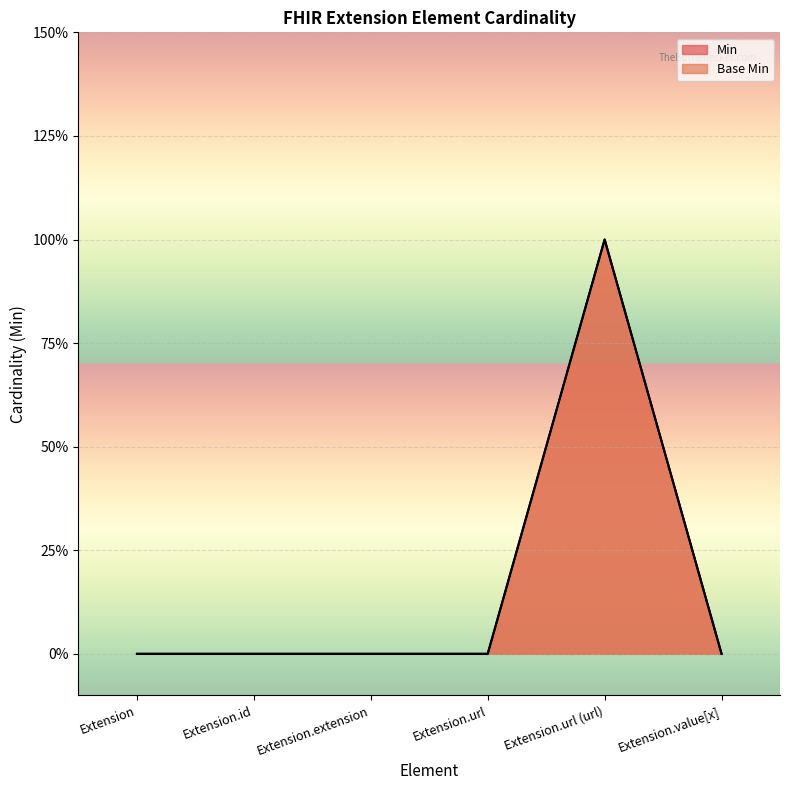

True or false: Min and Base Min intersect in this chart.

False